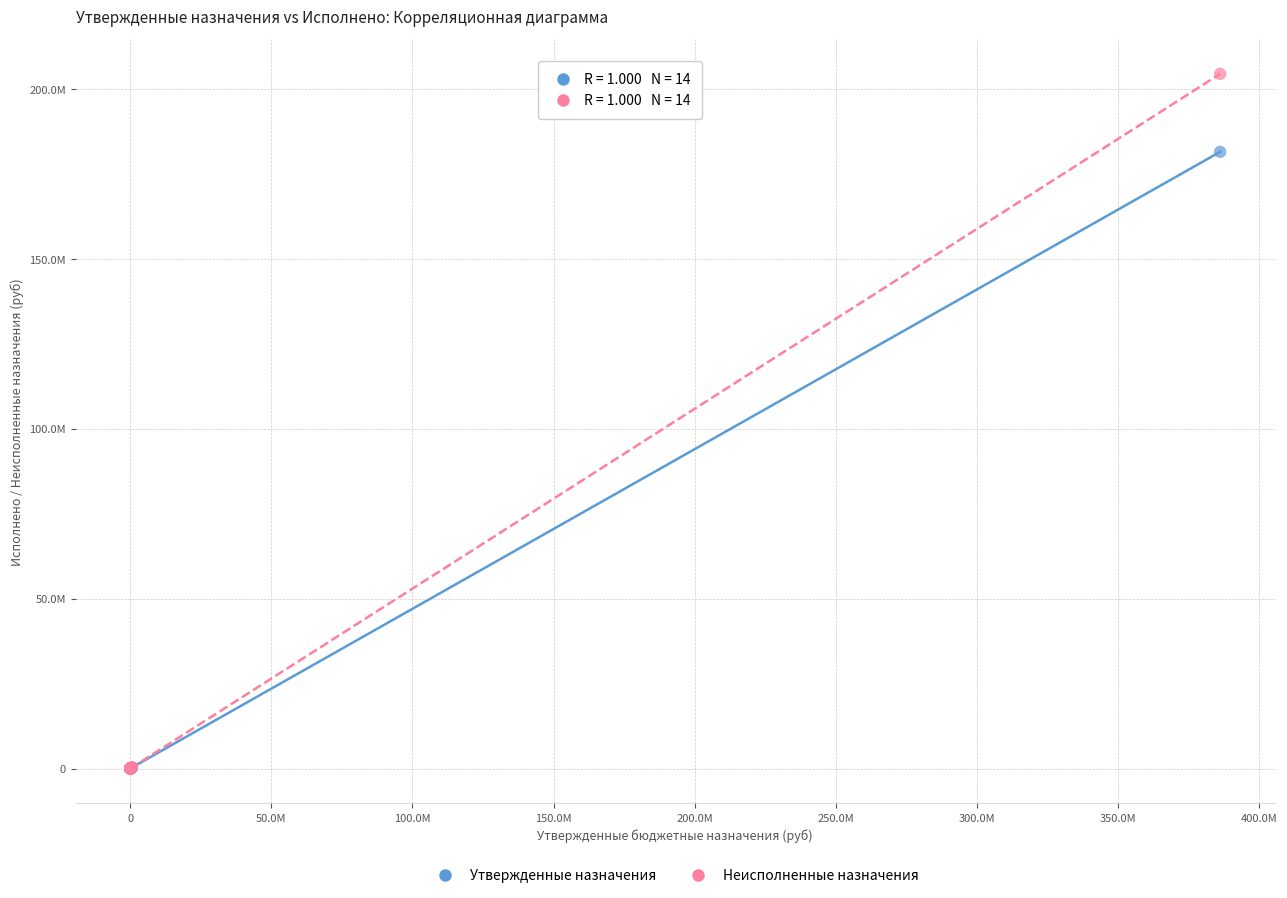

Which series has the largest Y range (max minus min)?

Неисполненные назначения